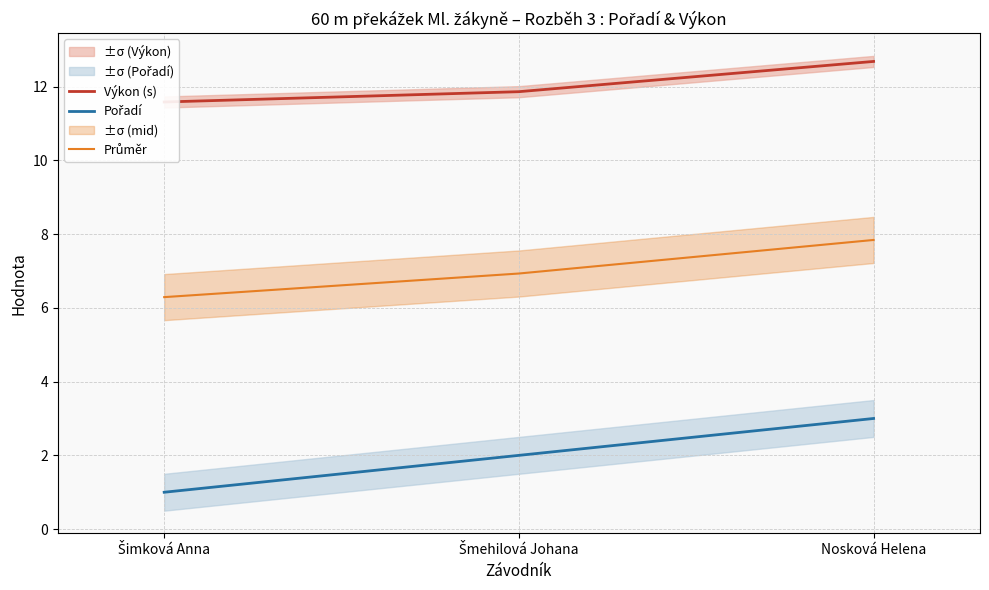

Reading left to right, what are all the values shown in this chart?

Výkon (s): Šimková Anna=11.6	Šmehilová Johana=11.9	Nosková Helena=12.7
Pořadí: Šimková Anna=1.0	Šmehilová Johana=2.0	Nosková Helena=3.0
Průměr: Šimková Anna=6.3	Šmehilová Johana=6.9	Nosková Helena=7.8